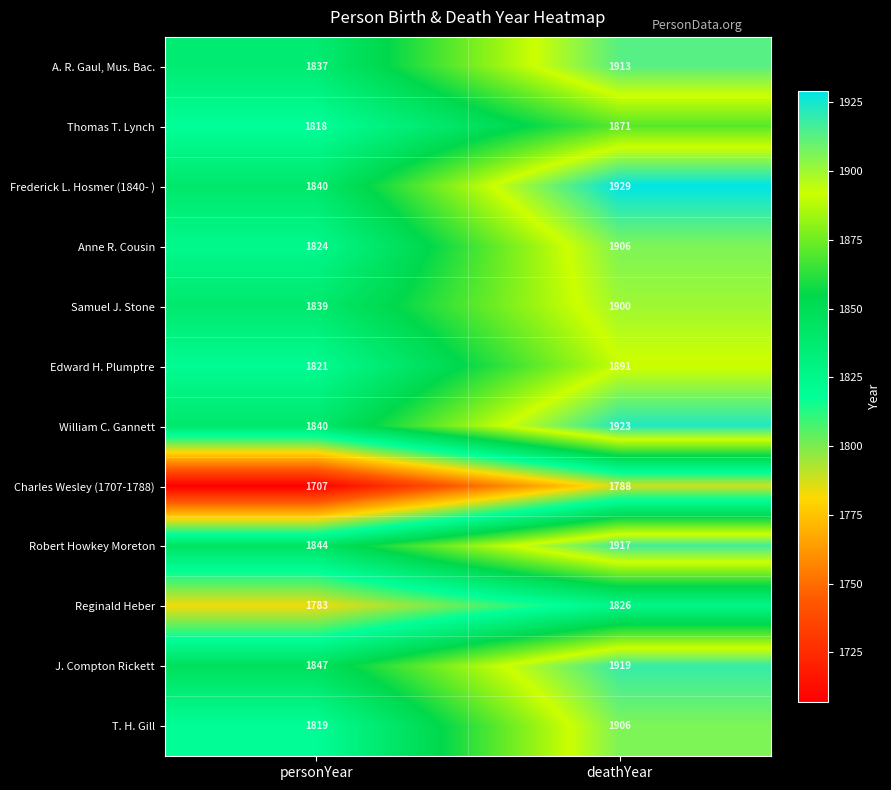

The Robert Howkey Moreton series shows 1844 at personYear. True or false?

True